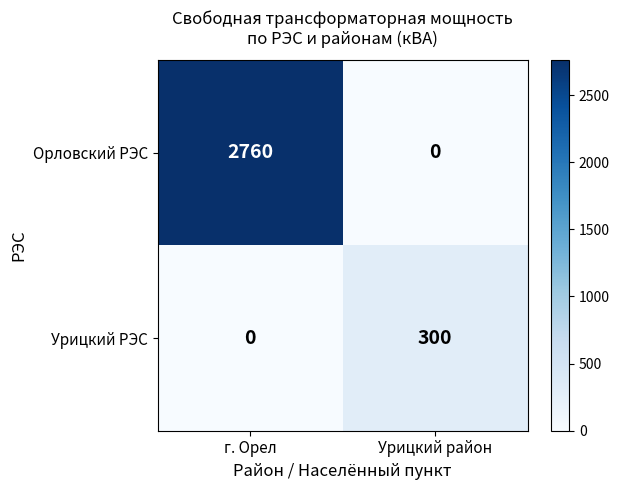

What is the sum of the Урицкий РЭС values at г. Орел and Урицкий район?

300